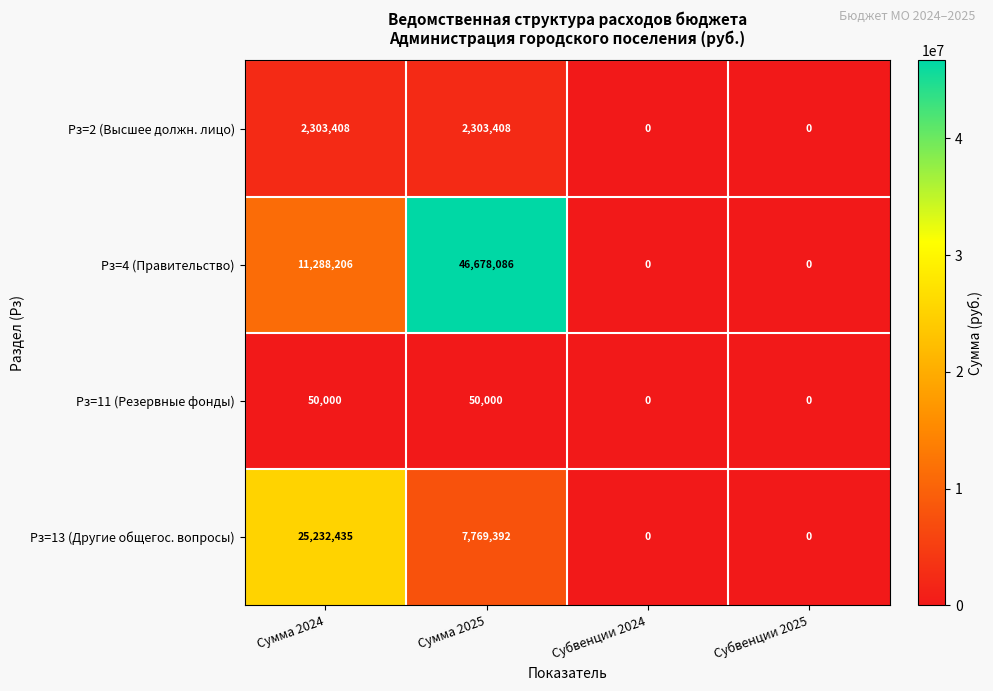

What is the maximum value shown in the chart?

46678086